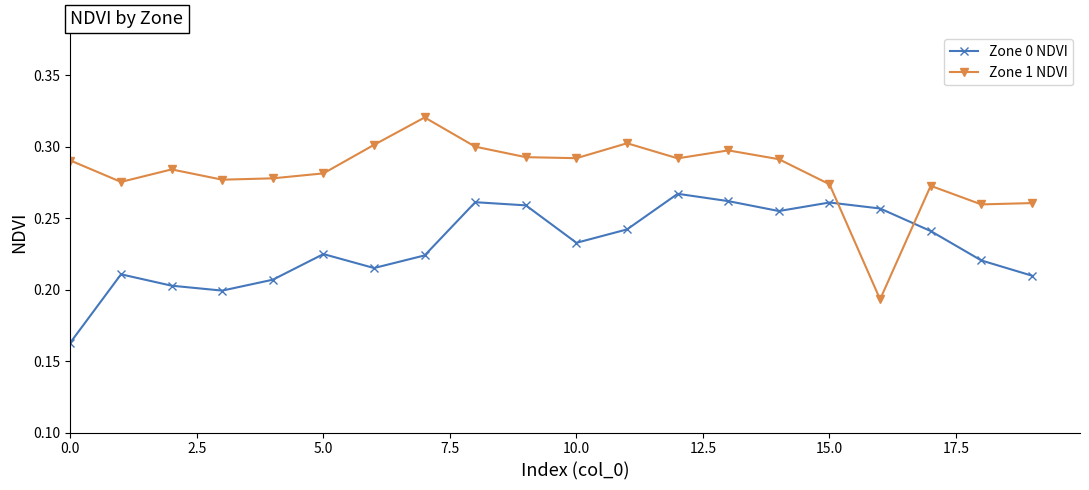

How many intersections are there between Zone 1 NDVI and Zone 0 NDVI?

2